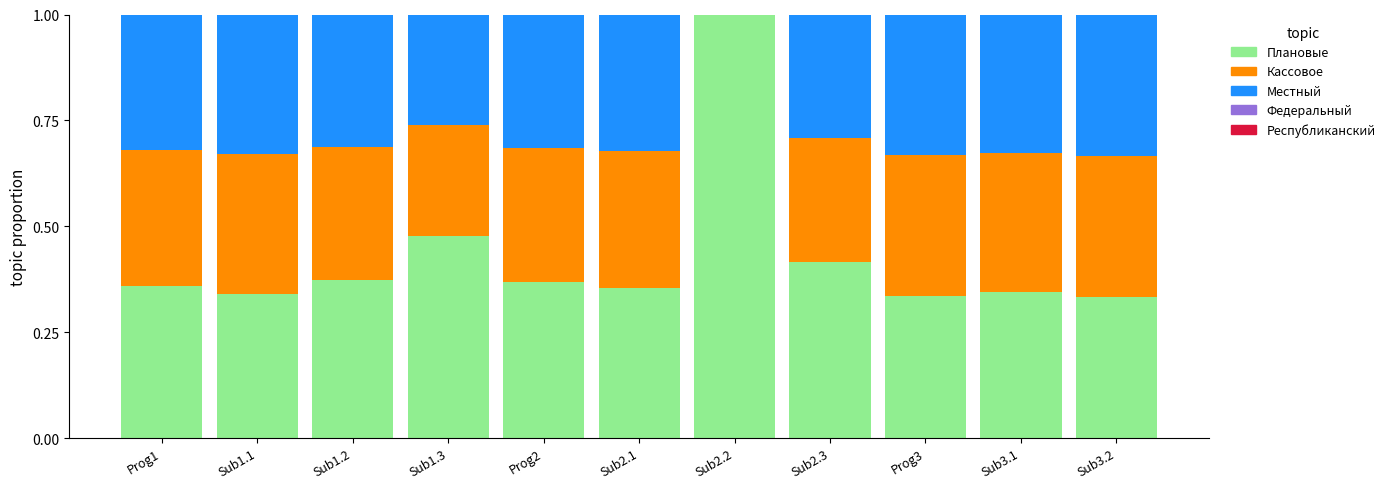

What is the total value across all series at Sub1.1?

1.0